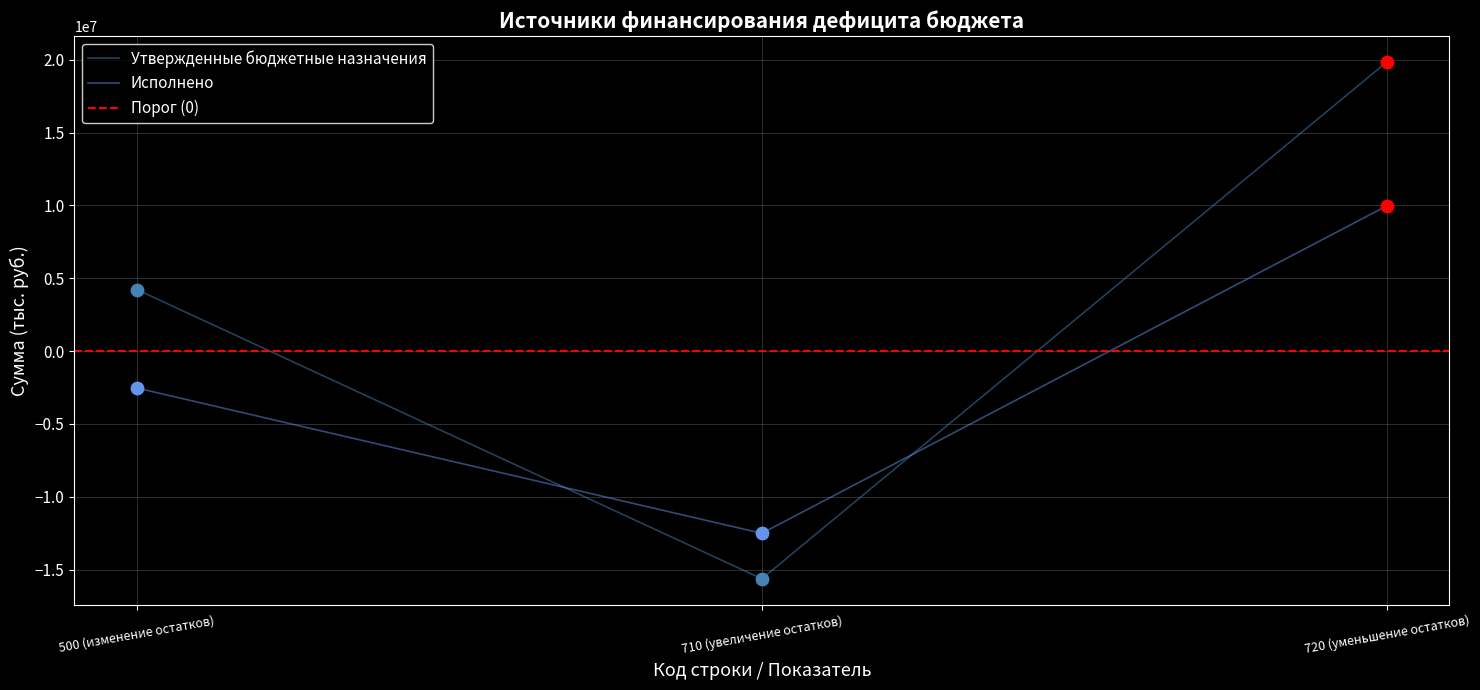

Which series contains the lowest Y value?

Утвержденные бюджетные назначения